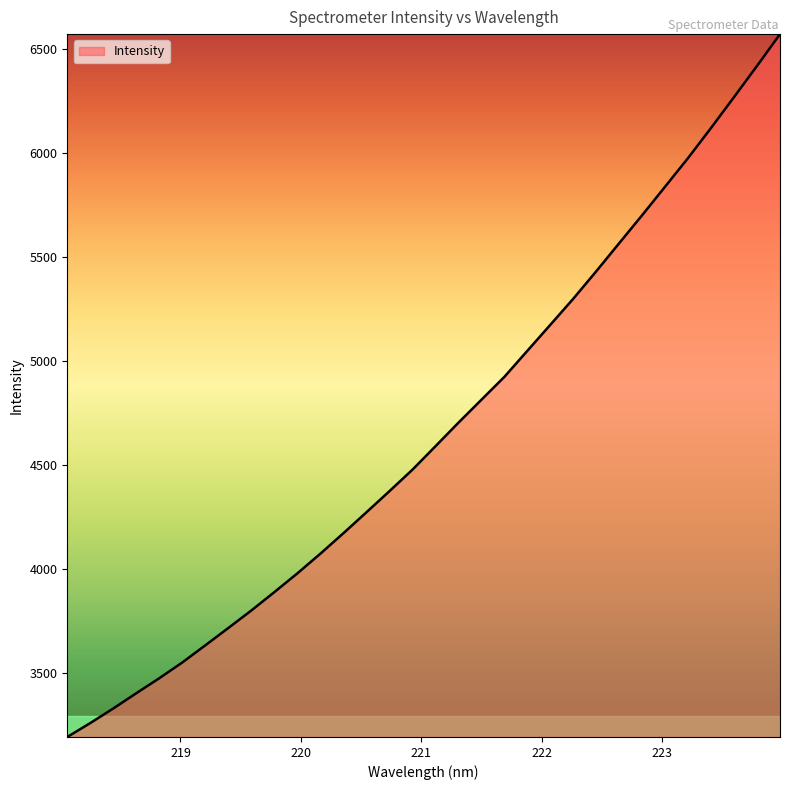

Does the chart display data point markers on the line(s)?

No